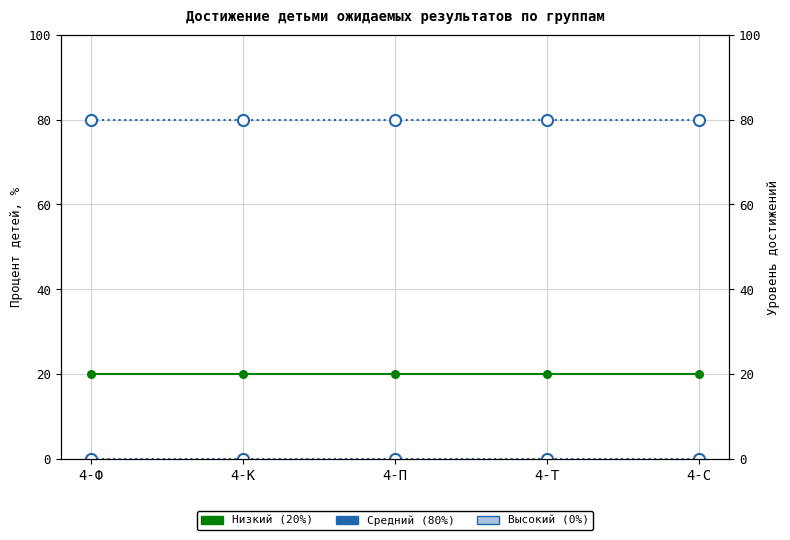

What is the total value across all series at 4-С?

100